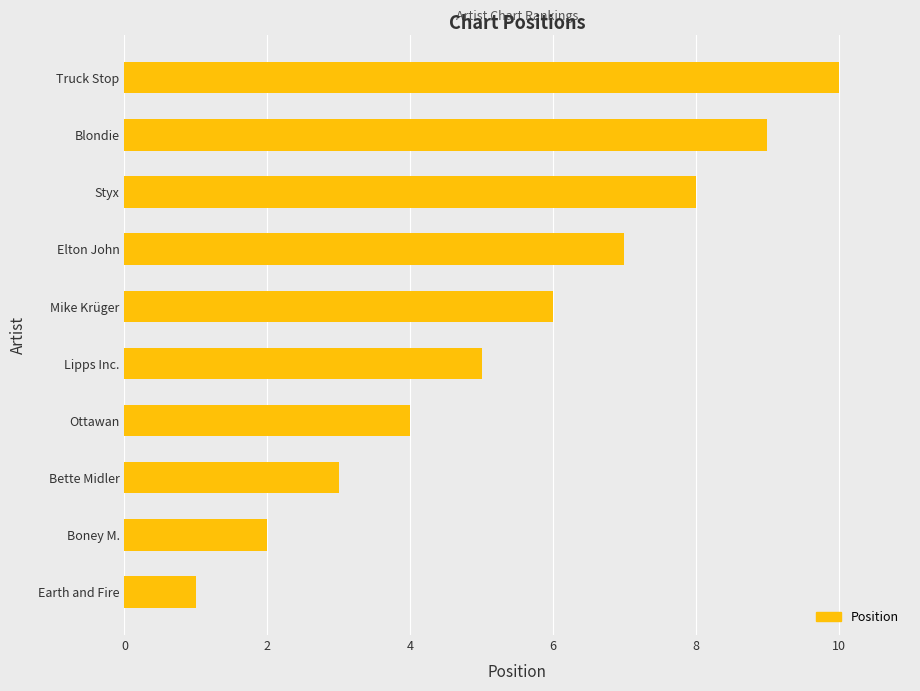

Rank the categories by value from highest to lowest.

Truck Stop, Blondie, Styx, Elton John, Mike Krüger, Lipps Inc., Ottawan, Bette Midler, Boney M., Earth and Fire